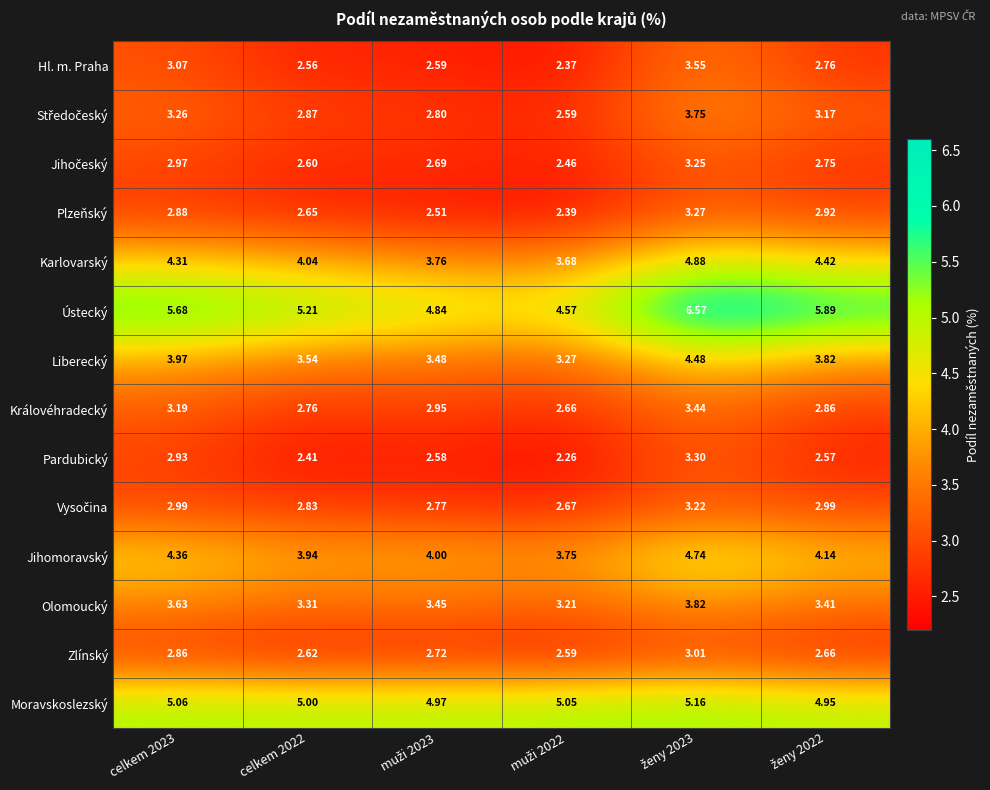

Which series has the largest total across all categories?

Ústecký